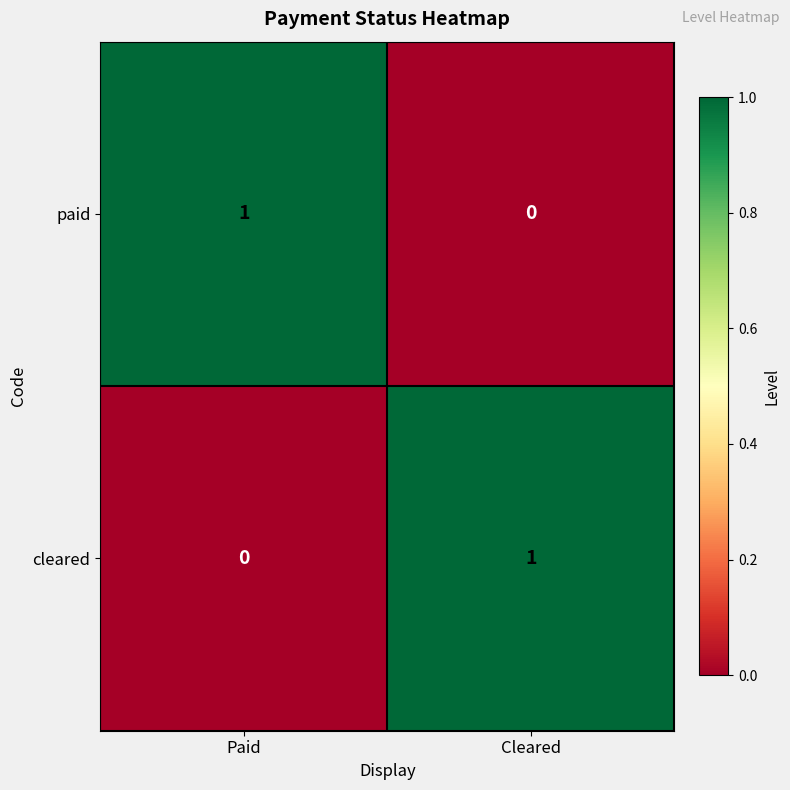

How many distinct data groups are displayed?

2